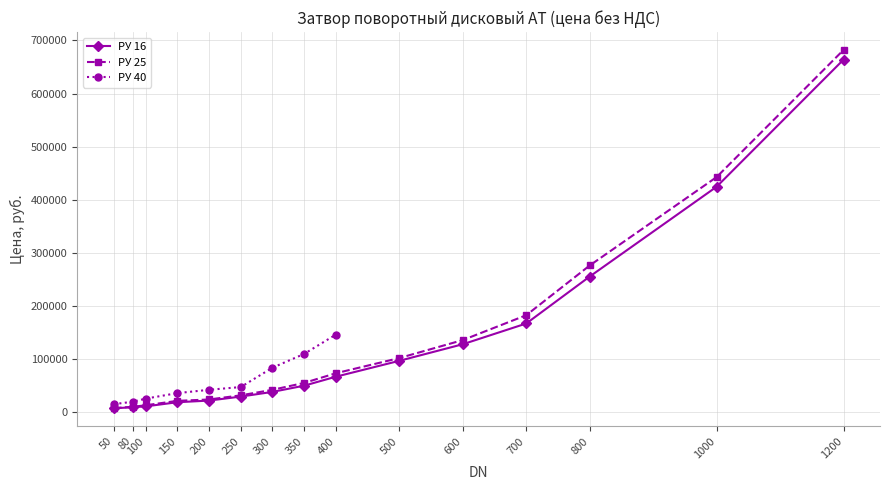

Does the chart have visible grid lines?

Yes